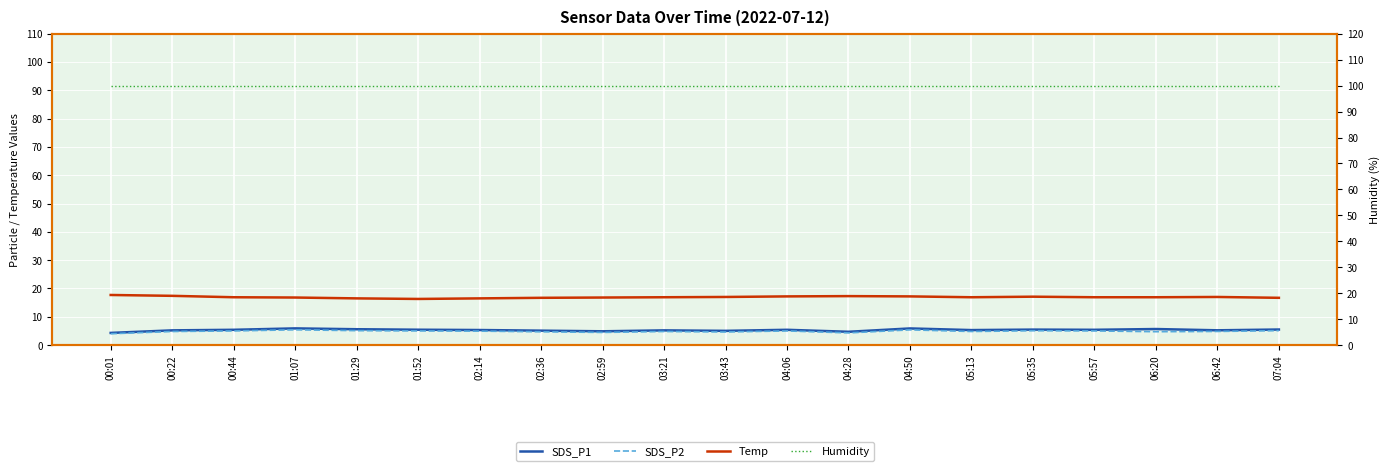

Does the chart display data point markers on the line(s)?

No